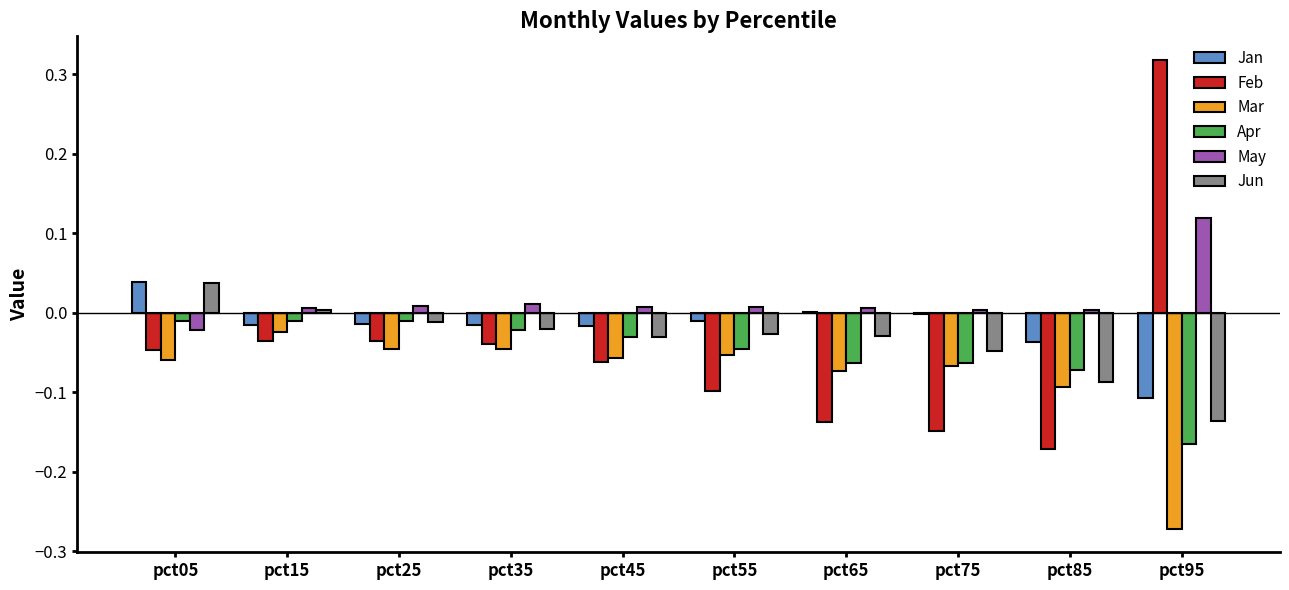

Which series changed the most between pct35 and pct55?

Feb